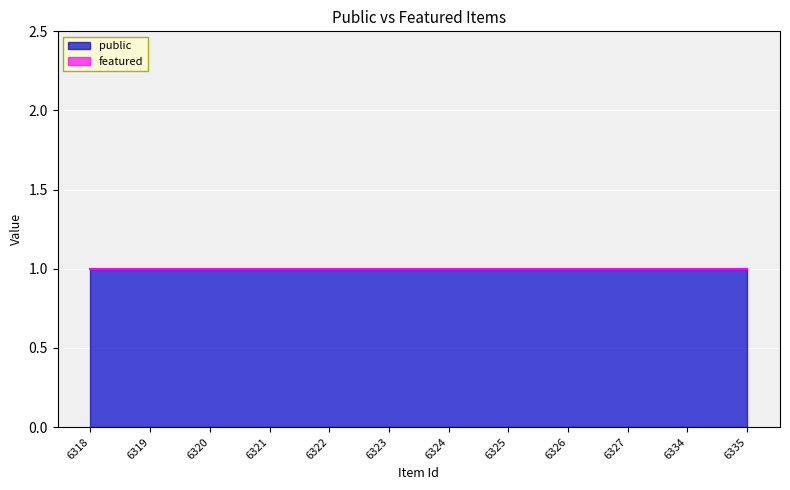

Reading left to right, transcribe all the data shown in this chart.

public: 1	1	1	1	1	1	1	1	1	1	1	1
featured: 0	0	0	0	0	0	0	0	0	0	0	0